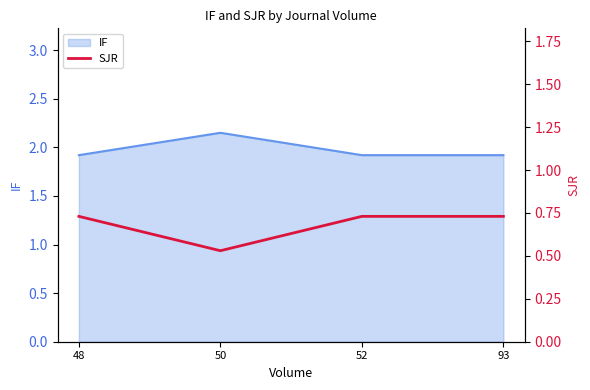

How many values are between 0 and 1?

4